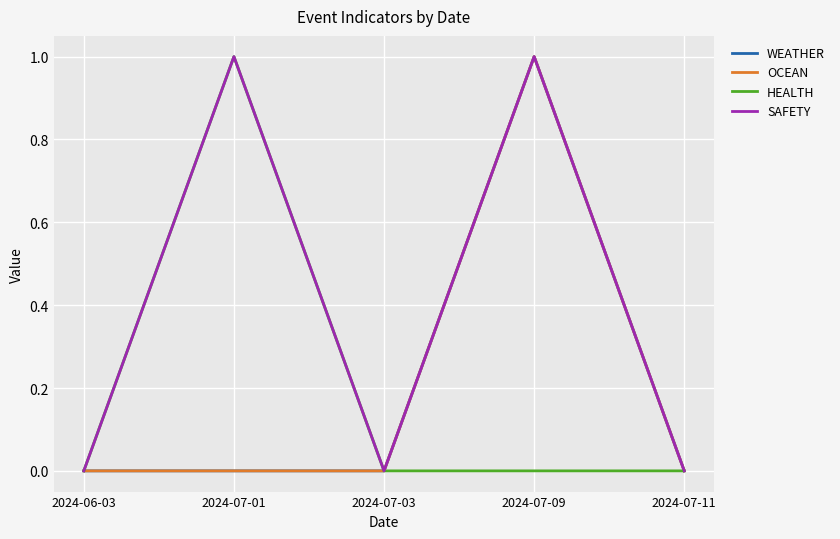

What is the highest value of the SAFETY series?

1